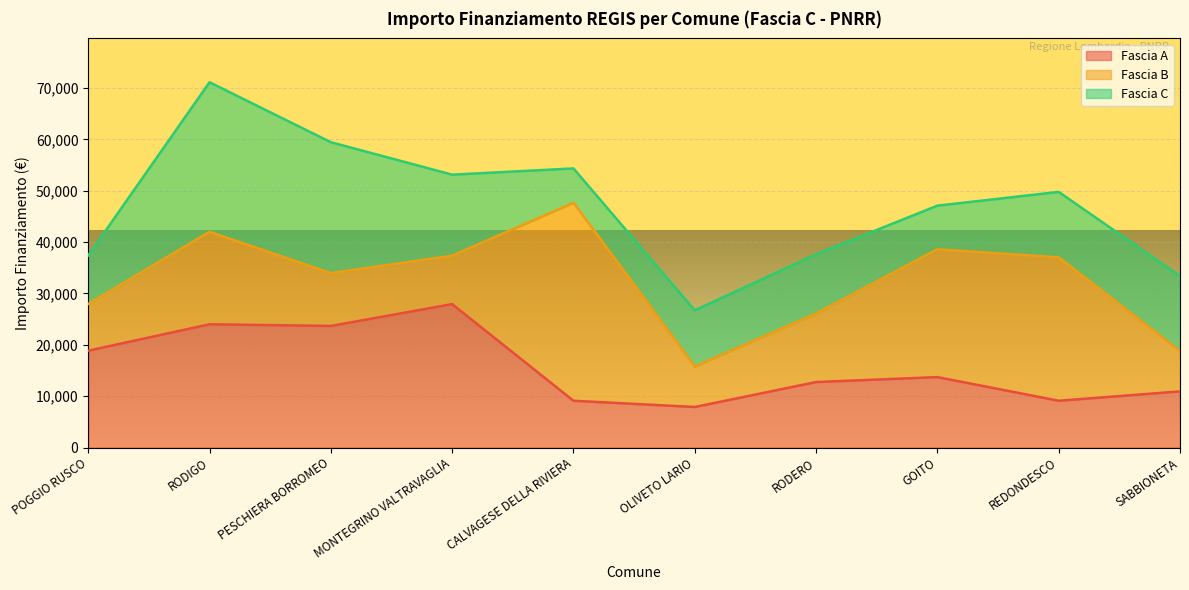

What is the label of the 9th point from the right?

RODIGO